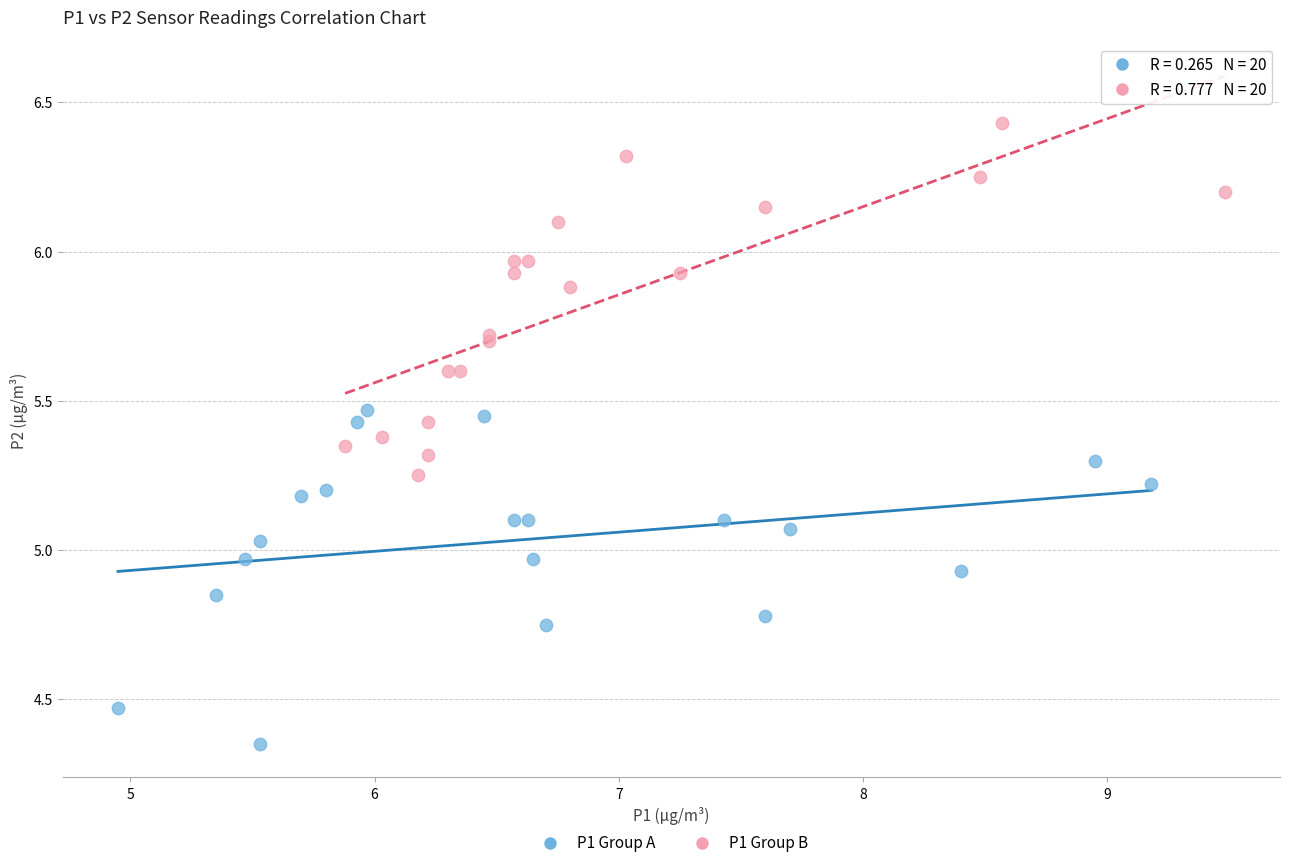

Which series reaches the minimum Y coordinate?

P1 Group A